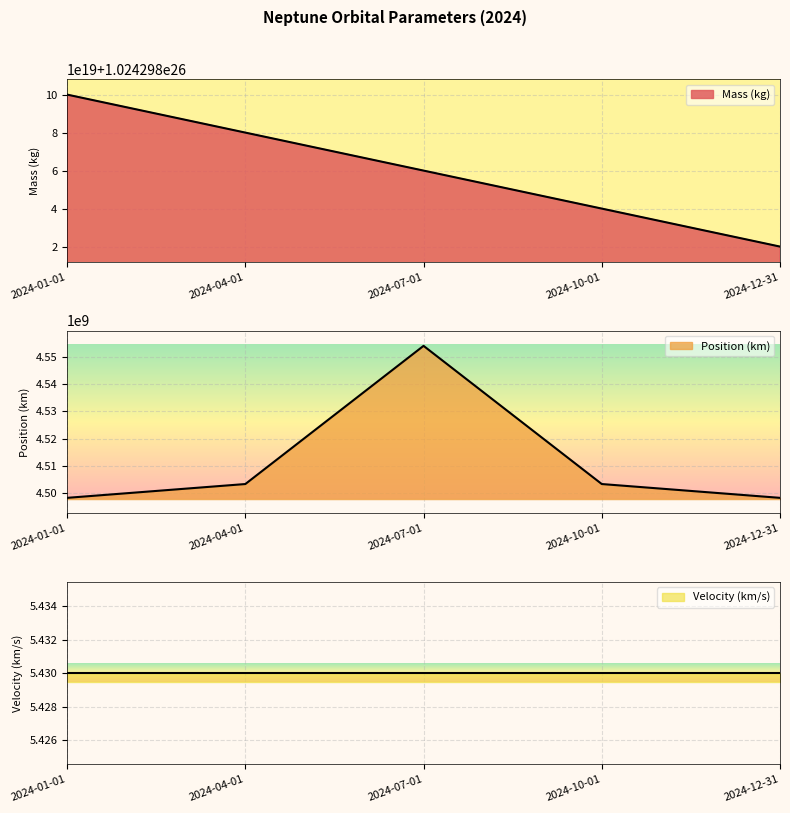

Which series has the largest total across all categories?

Mass (kg)